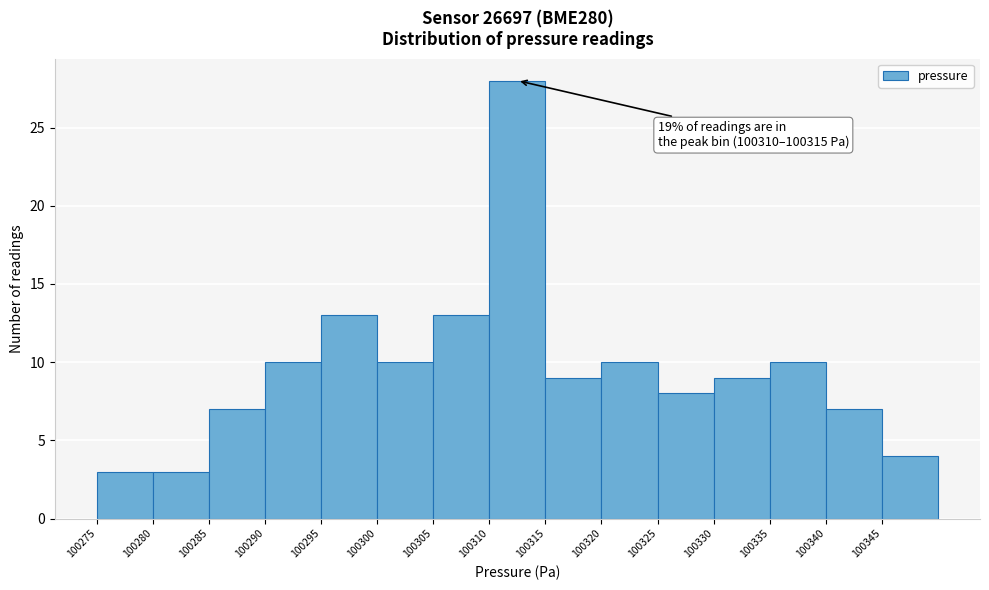

Which range on the x-axis has the tallest bar?

100310 to 100315